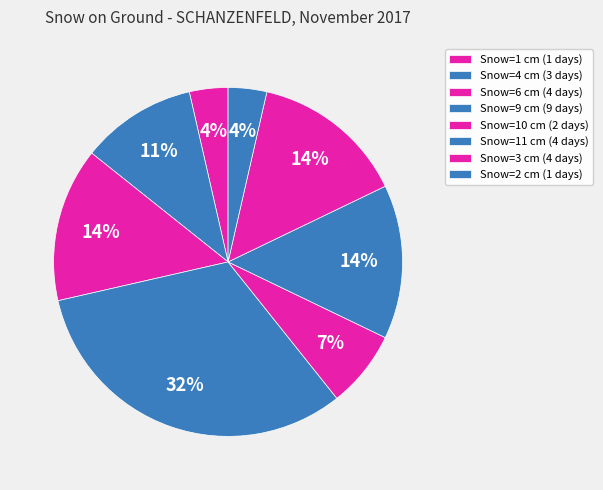

How many slices are in this pie chart?

8